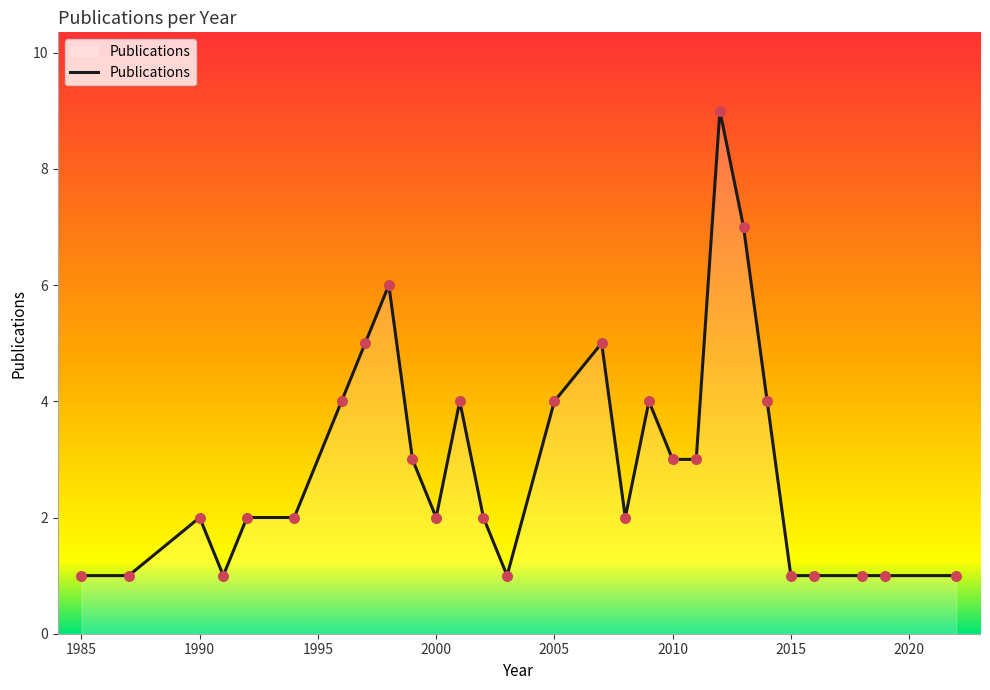

What is the difference between the maximum and minimum values?

8